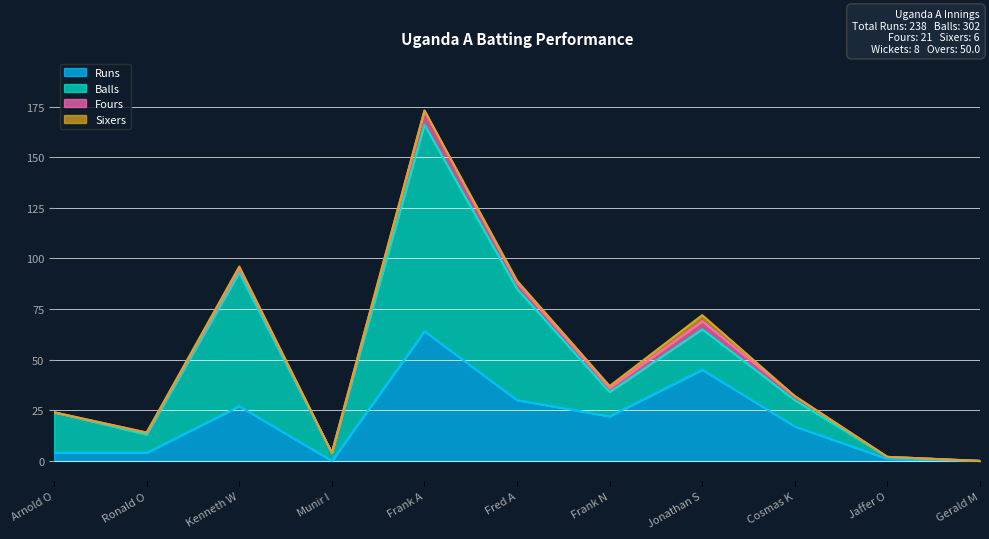

How many values in the Balls series exceed 13?

5